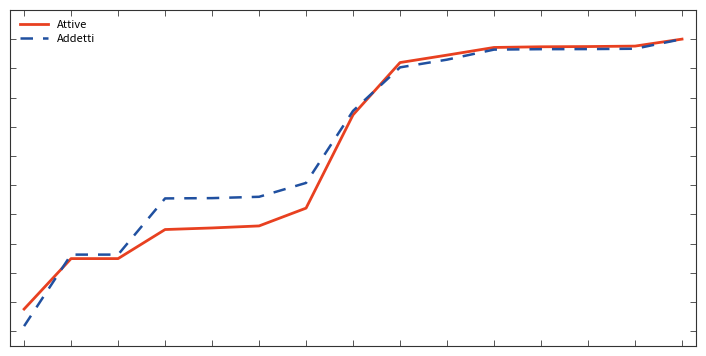

Does the chart display data point markers on the line(s)?

No